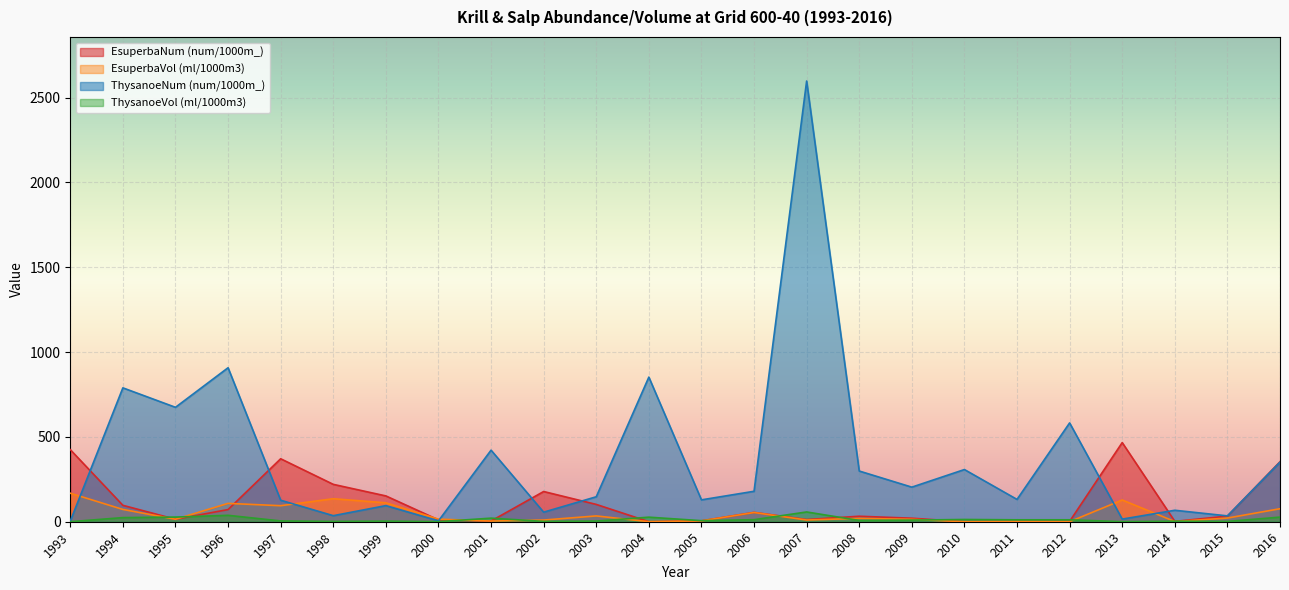

Between 1993 and 2007, which series saw the biggest shift?

ThysanoeNum (num/1000m_)